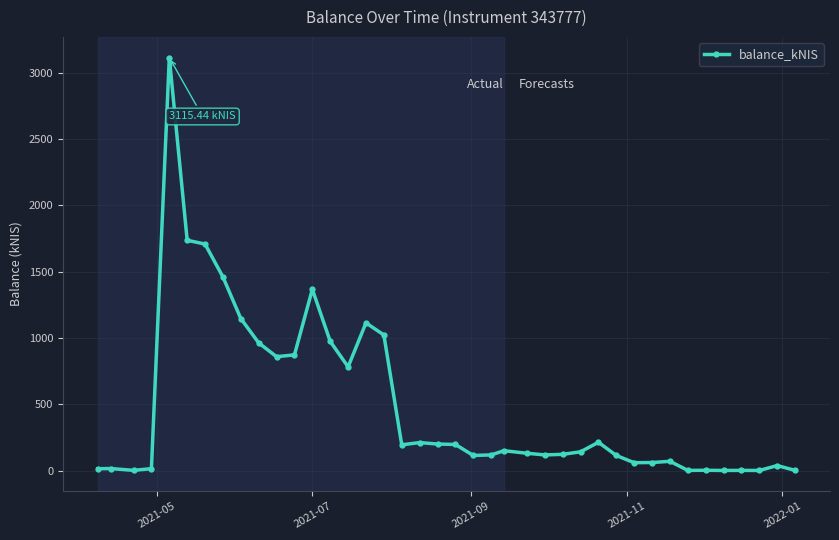

True or false: the data has more than 1 interior local peaks.

True